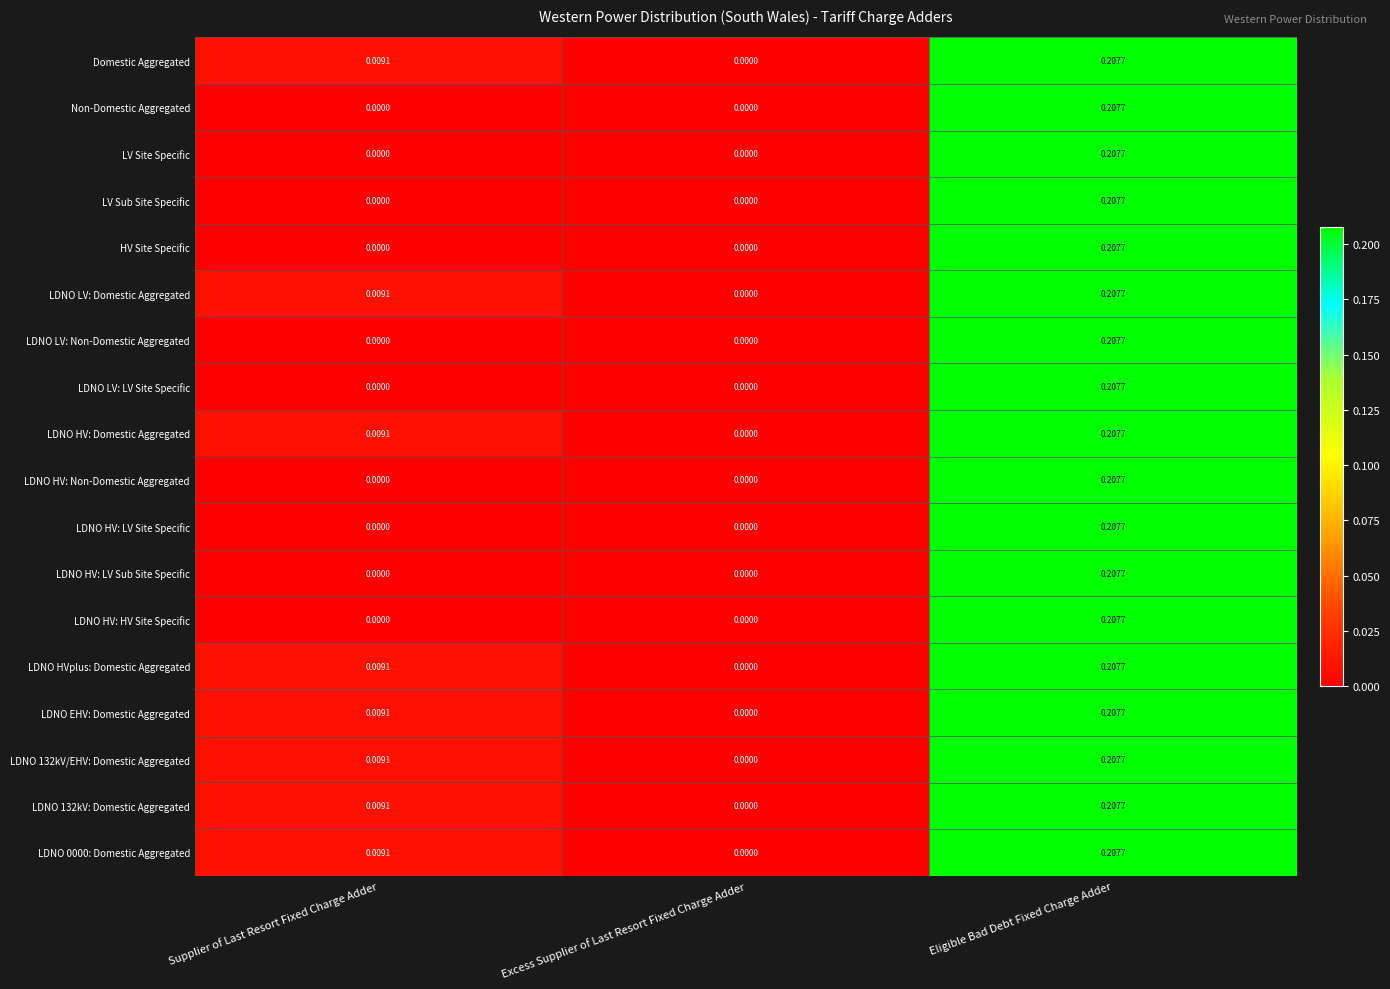

At which category is the sum across all series the highest?

Eligible Bad Debt Fixed Charge Adder